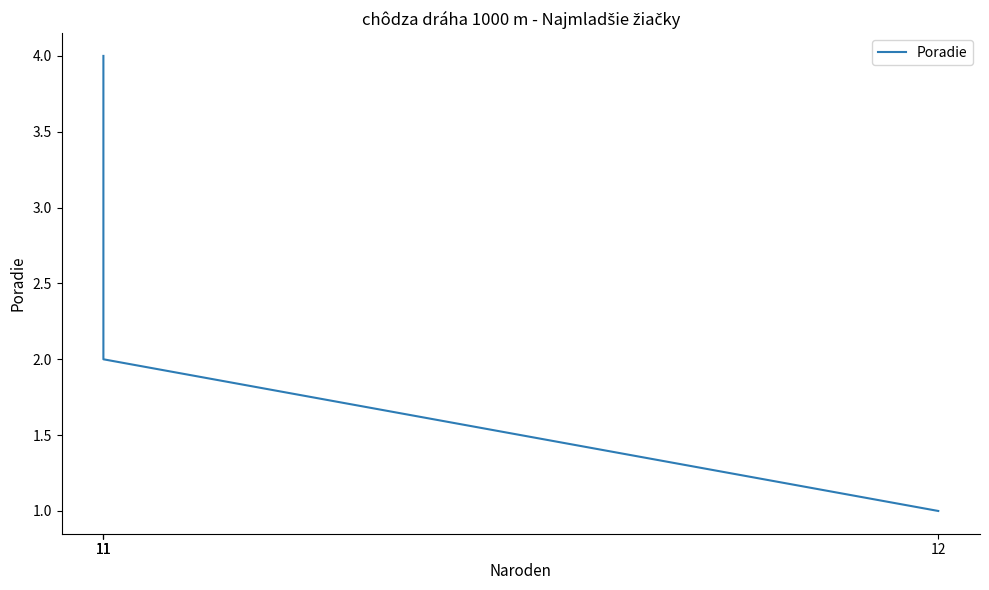

List the labels in order of value, smallest first.

12, 11, 11, 11